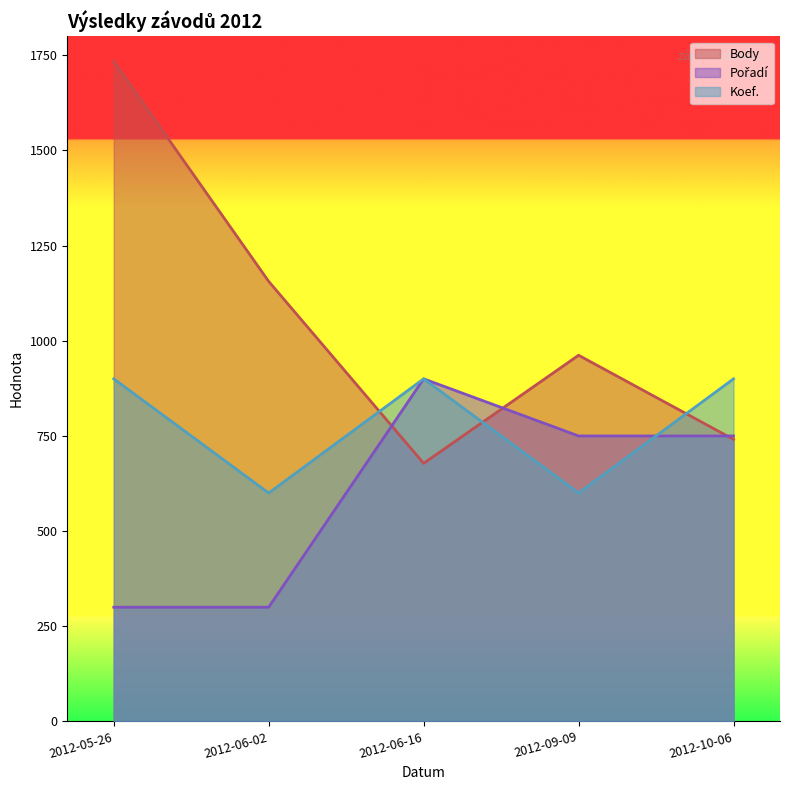

True or false: Body has more than 2 interior local peaks.

False